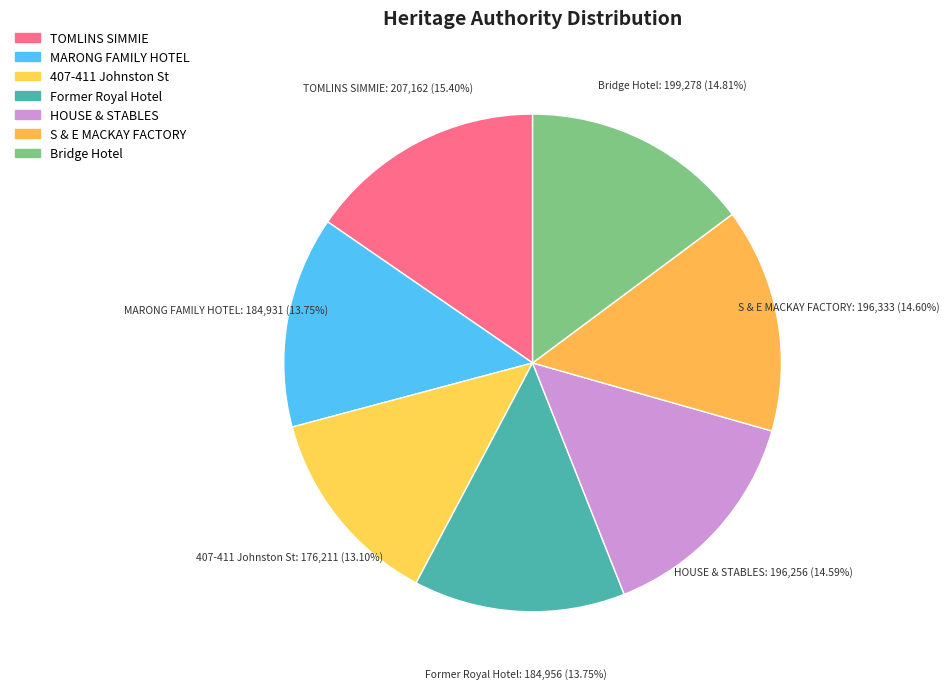

Count the number of slices in the pie.

7